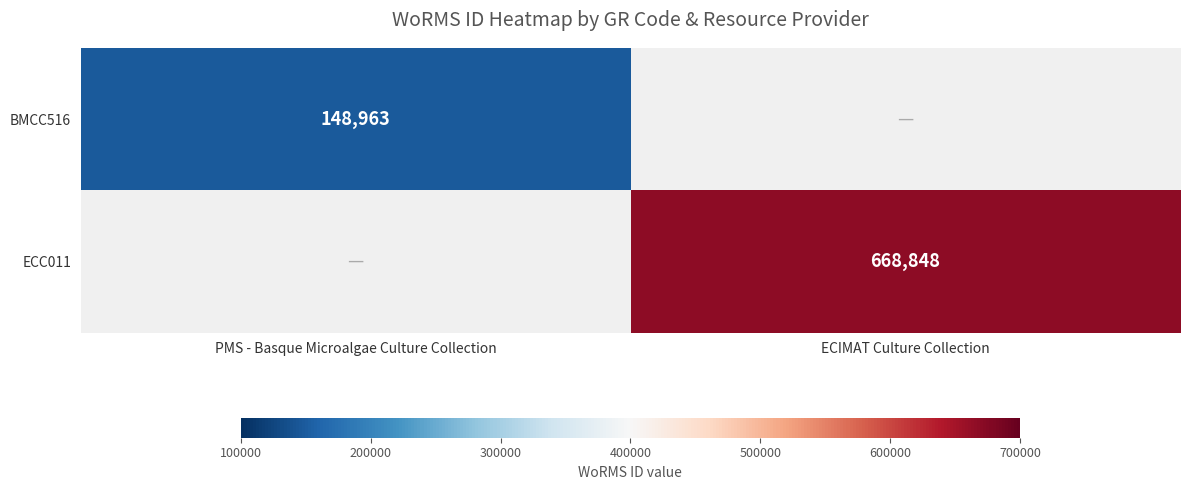

How many categories are shown in the chart?

2